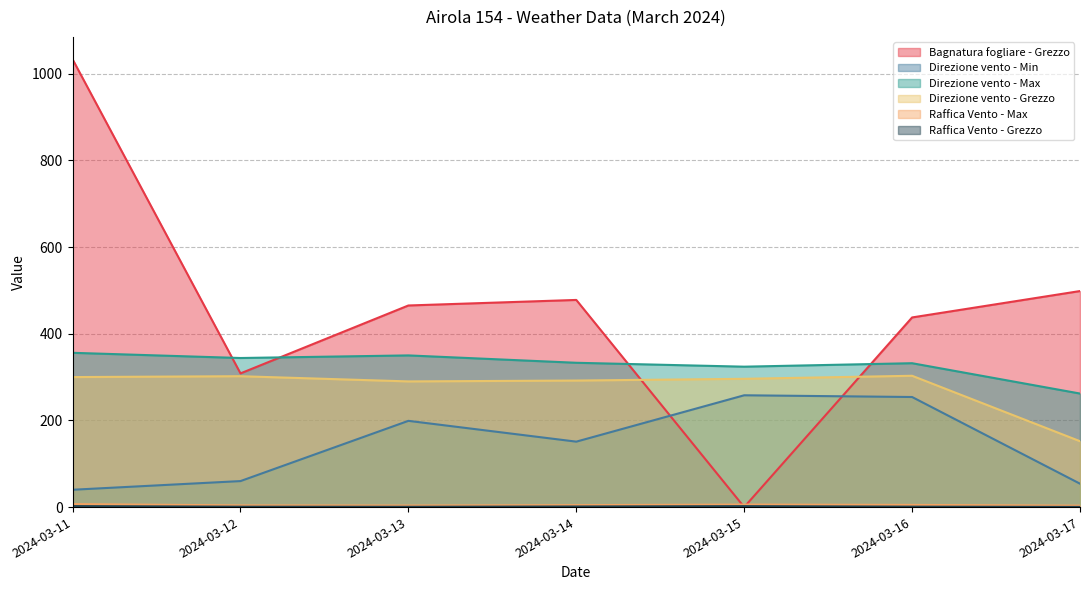

In Raffica Vento - Max, how many points are lower than both neighbors (excluding endpoints)?

1